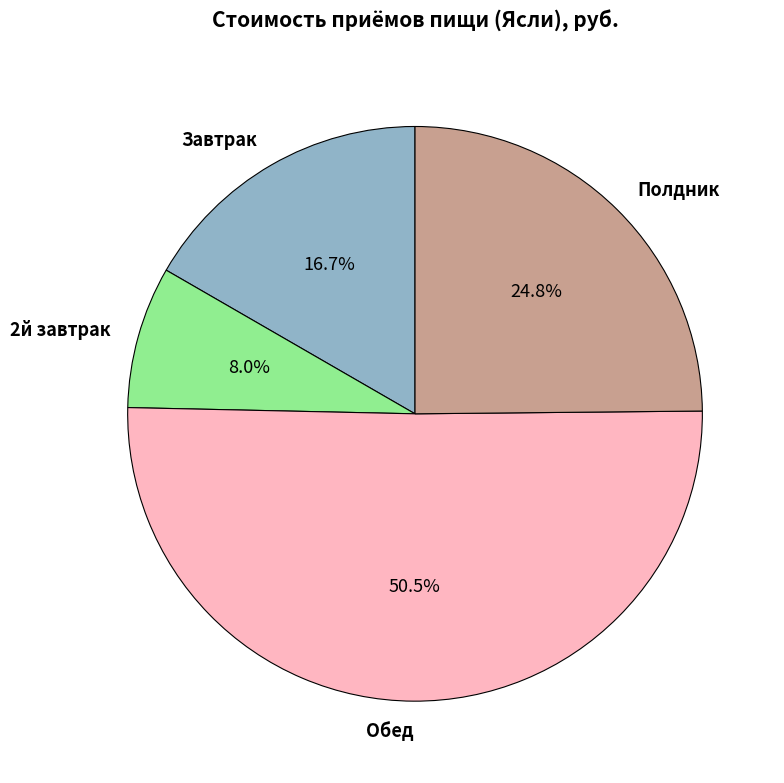

Is Завтрак the majority of the pie?

No